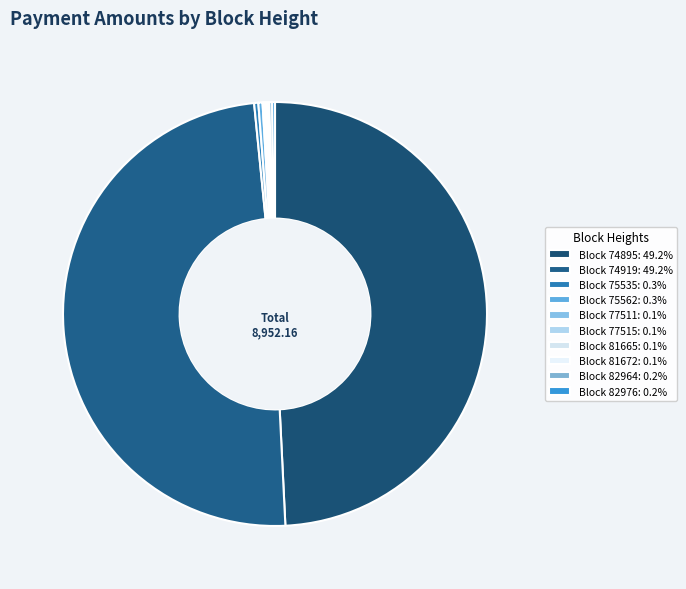

What is the largest slice in the pie chart?

74895